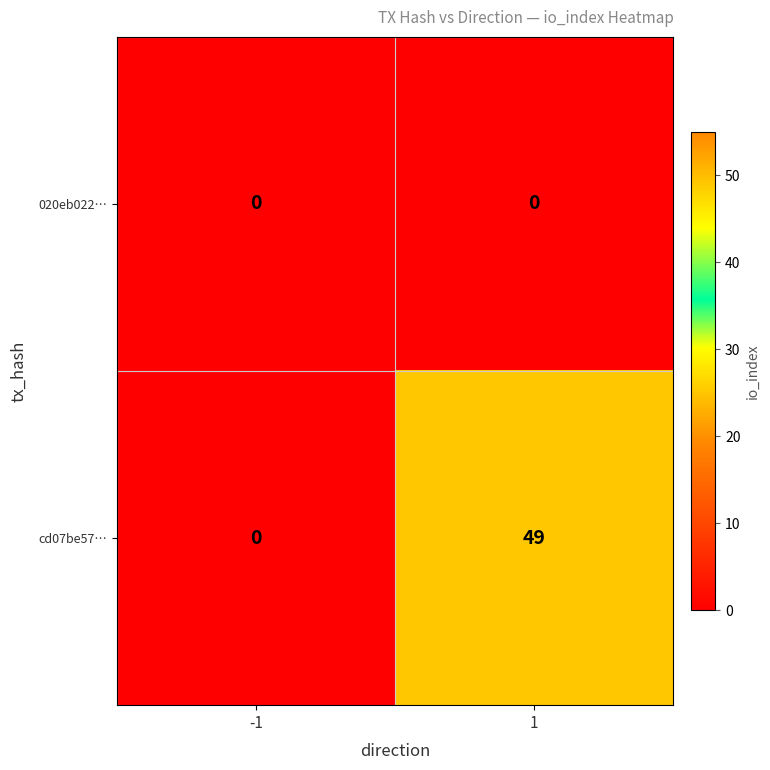

What is the sum of the cd07be57… values at 1 and -1?

49